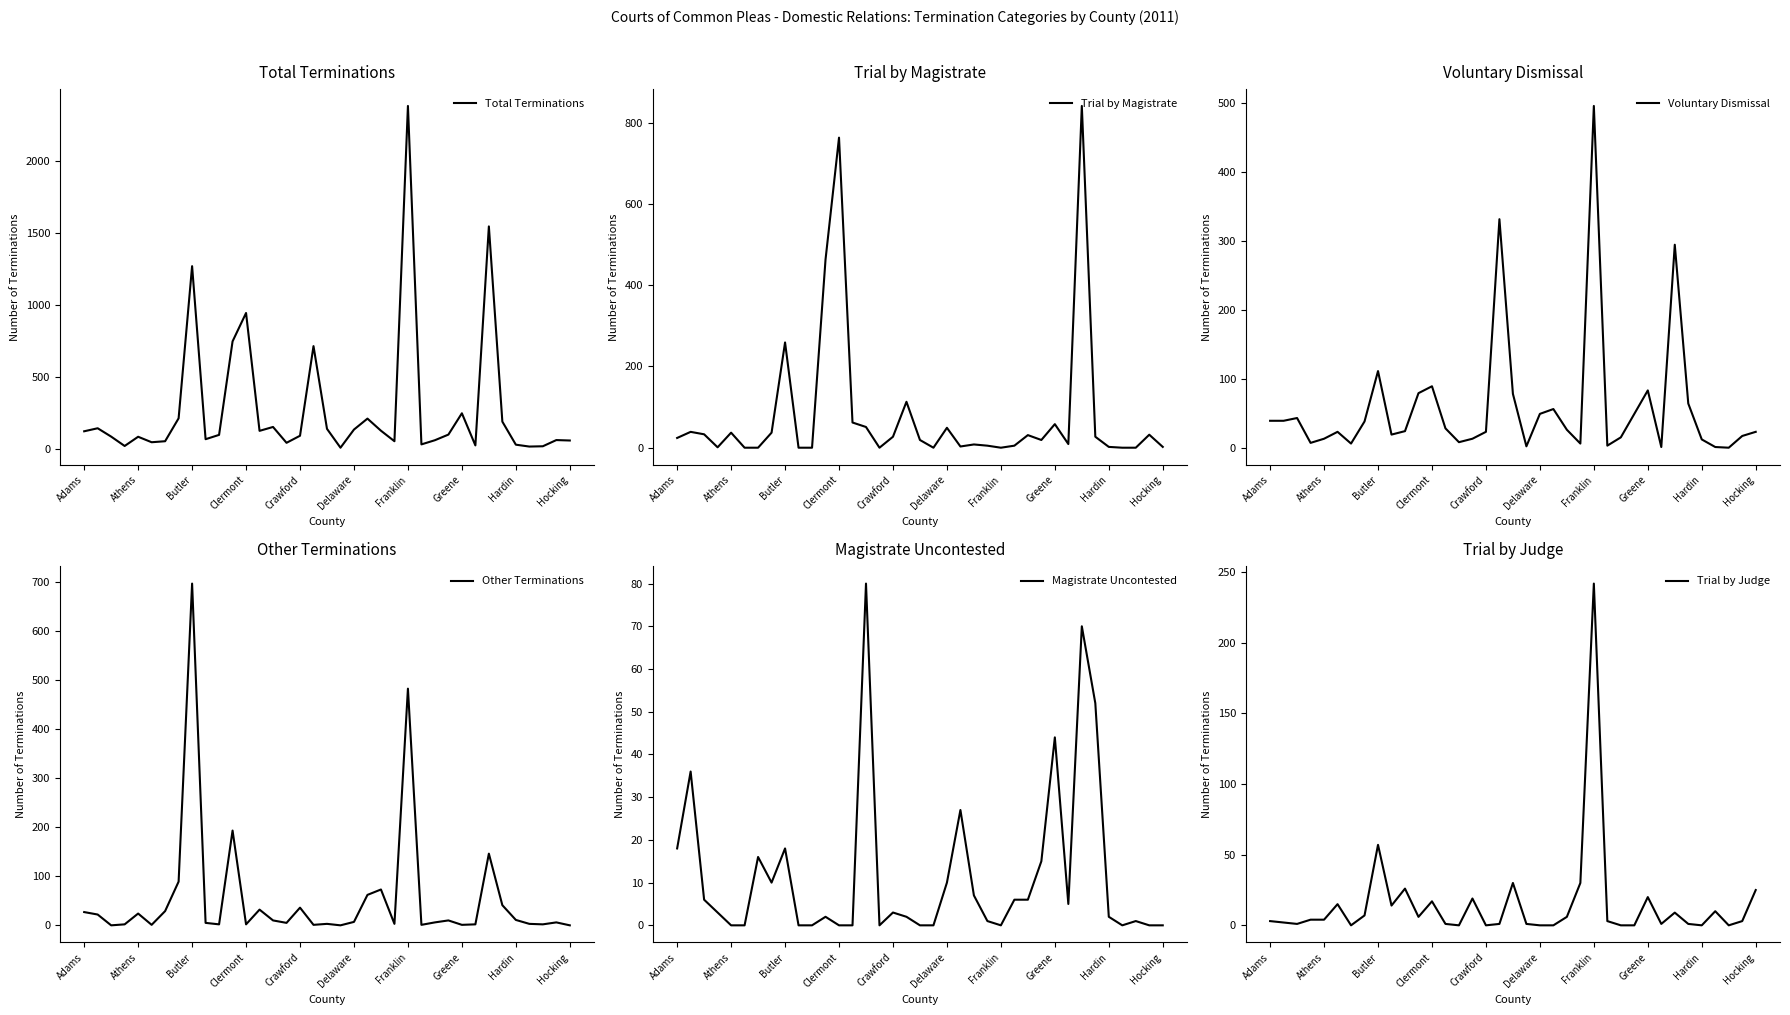

The Magistrate Uncontested series shows 9 at Adams. True or false?

False